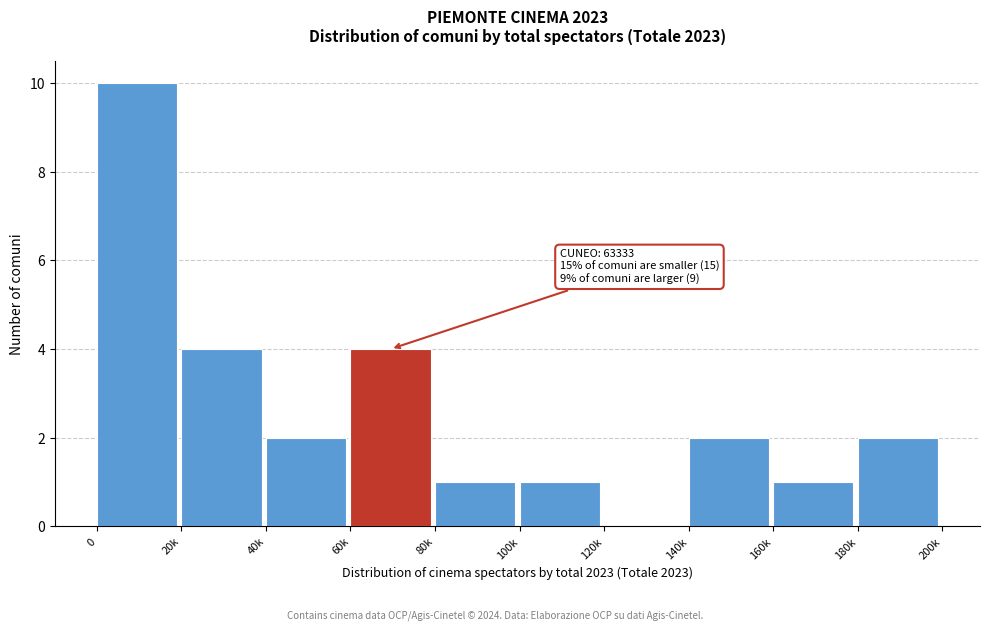

Reading left to right, what are all the values shown in this chart?

0=10	20k=4	40k=2	60k=4	80k=1	100k=1	120k=0	140k=2	160k=1	180k=2